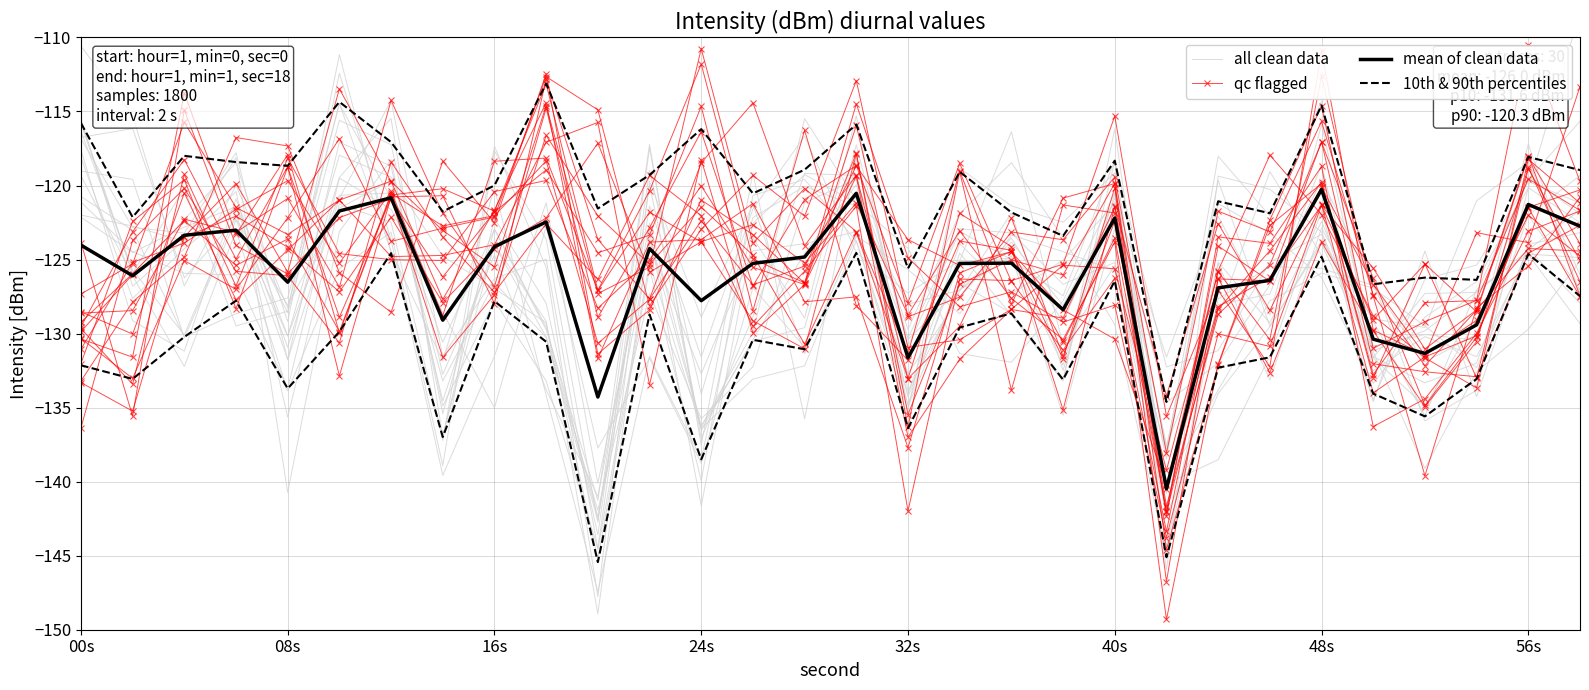

After their last crossing, which series has the higher values: all clean data or mean of clean data?

mean of clean data